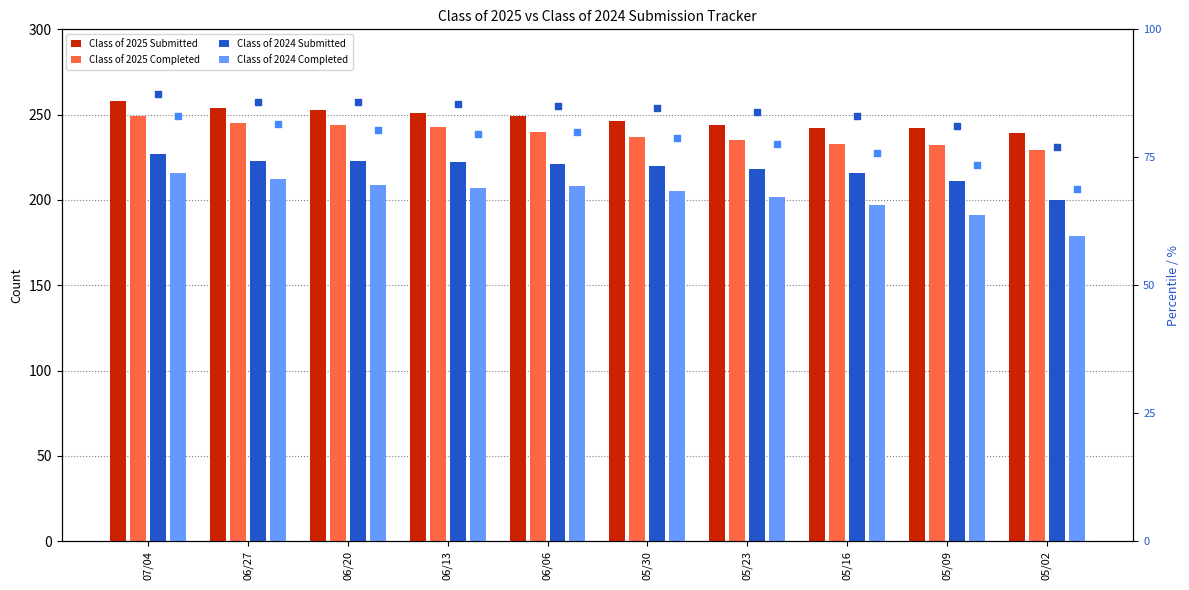

At which category is the sum across all series the highest?

07/04